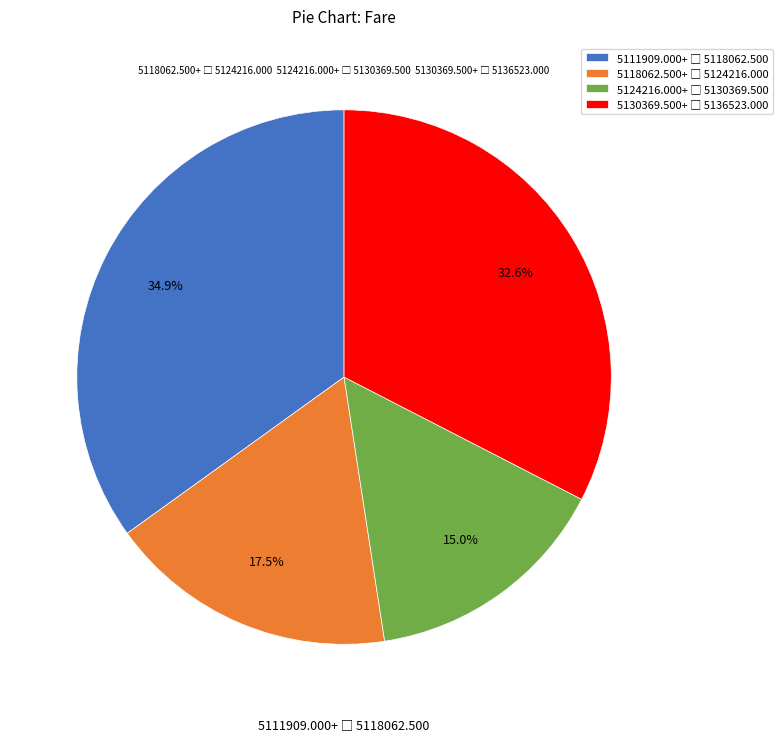

Is there a majority slice in this chart?

No